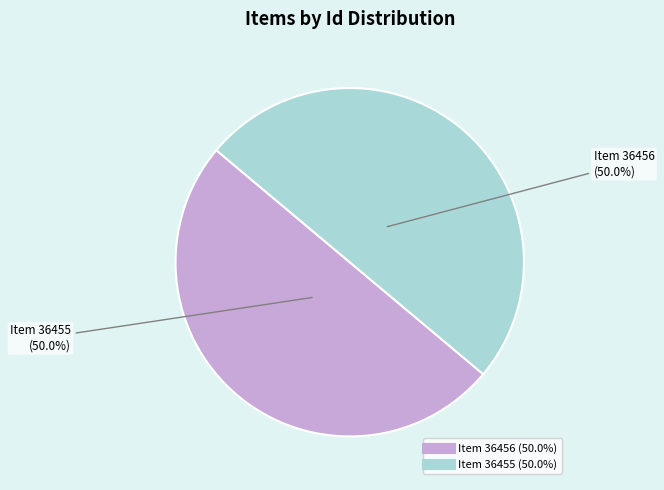

Count the number of slices in the pie.

2